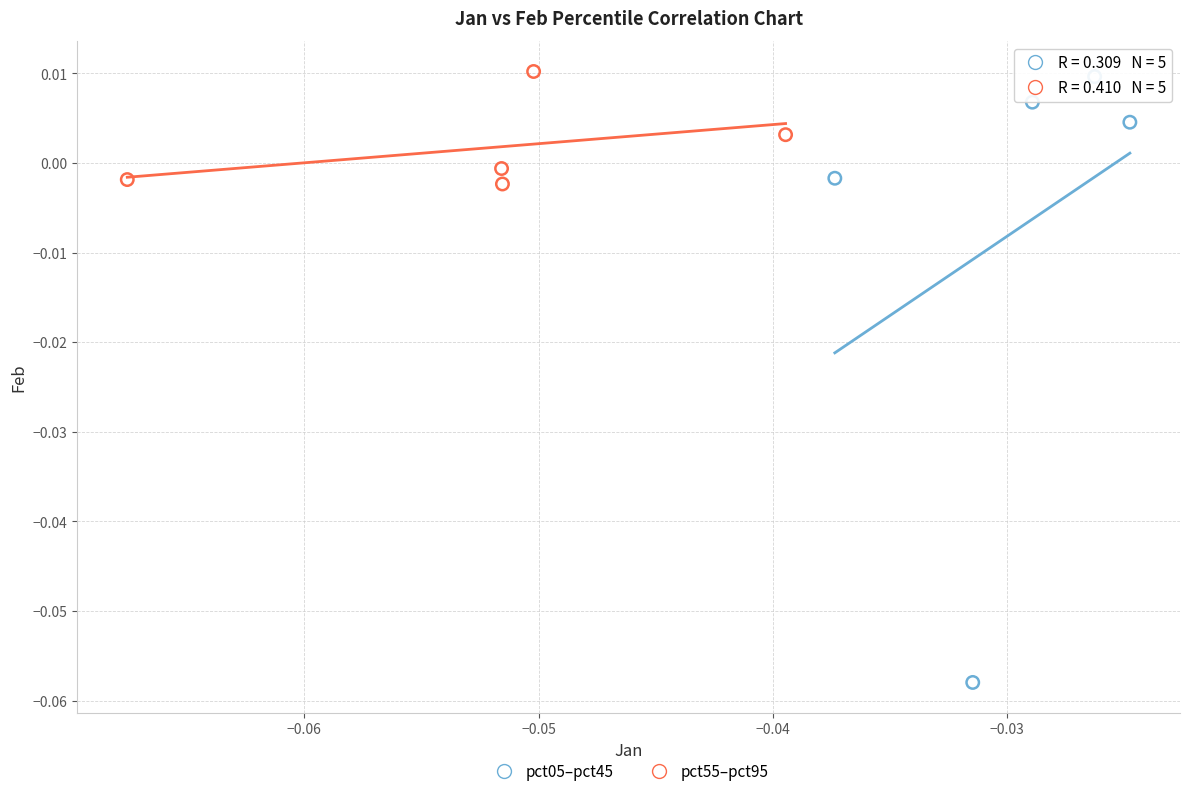

Which series contains the lowest Y value?

pct05–pct45